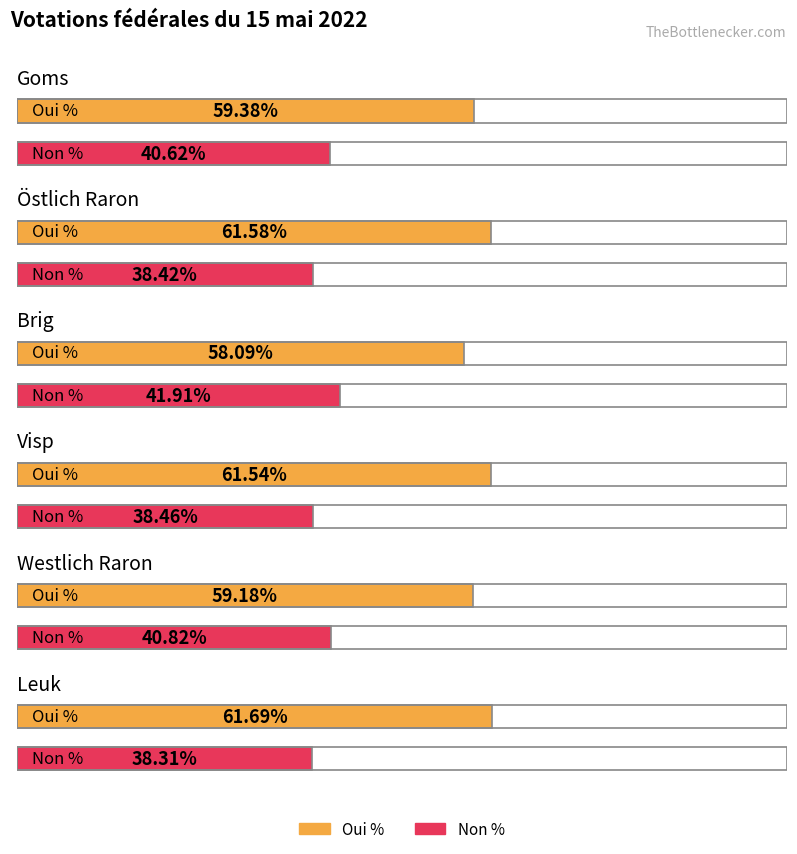

Rank the series by their maximum value, from lowest to highest.

Non %, Oui %